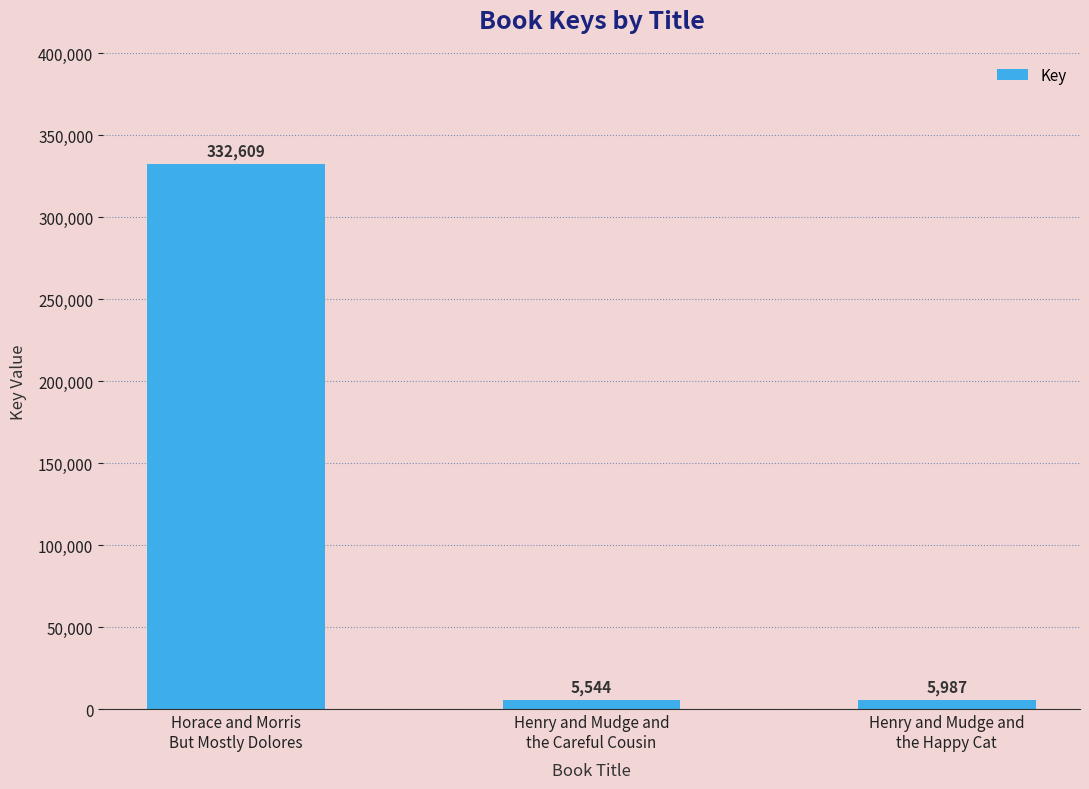

What is the change in value from Henry and Mudge and
the Careful Cousin to Henry and Mudge and
the Happy Cat?

+443